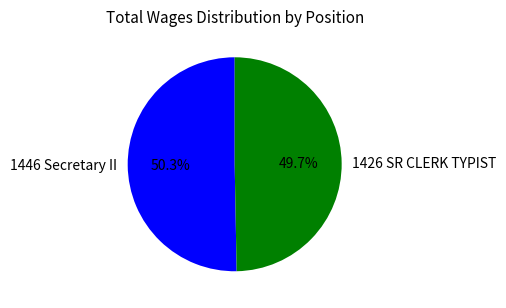

Which category has the smallest portion of the pie?

1426 SR CLERK TYPIST